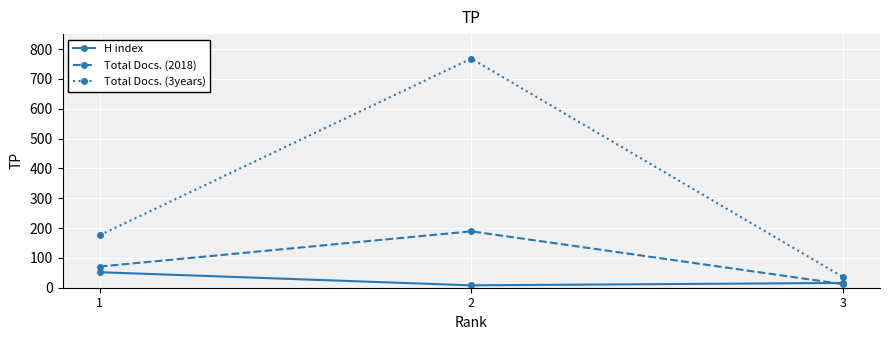

How many distinct data groups are displayed?

3